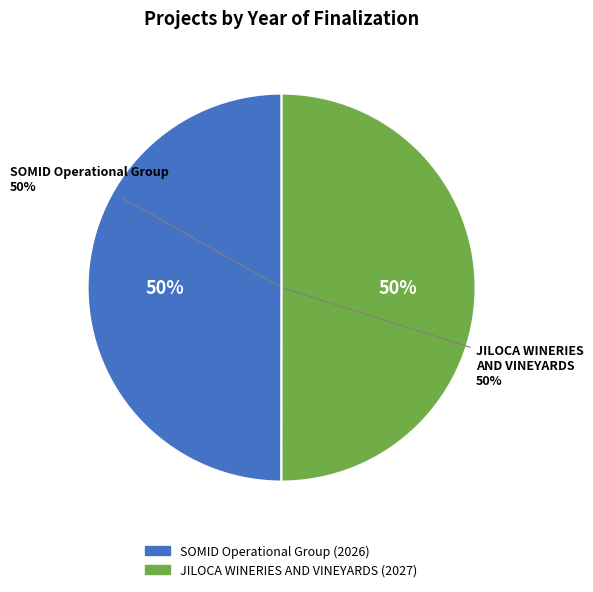

Do JILOCA WINERIES AND VINEYARDS and SOMID Operational Group together represent more than half of the pie?

Yes